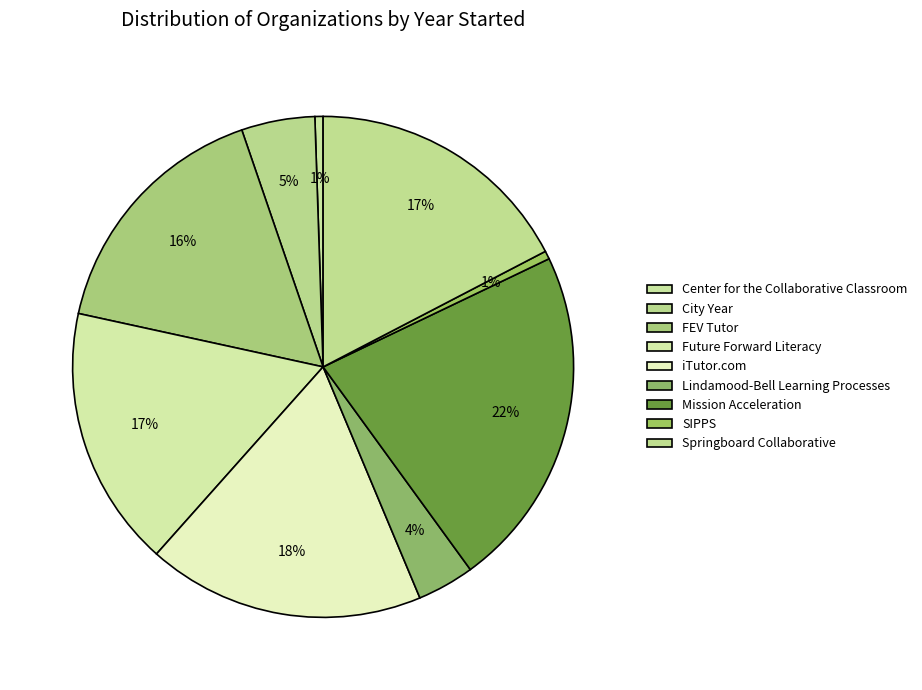

Which slice is the largest?

Mission Acceleration